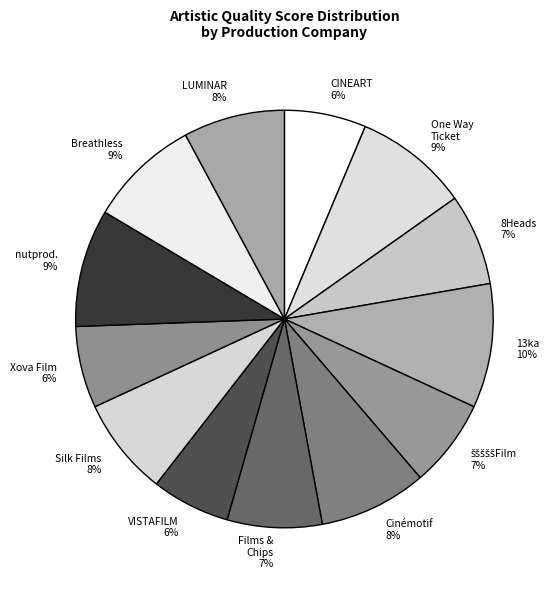

Does any single category account for the majority?

No